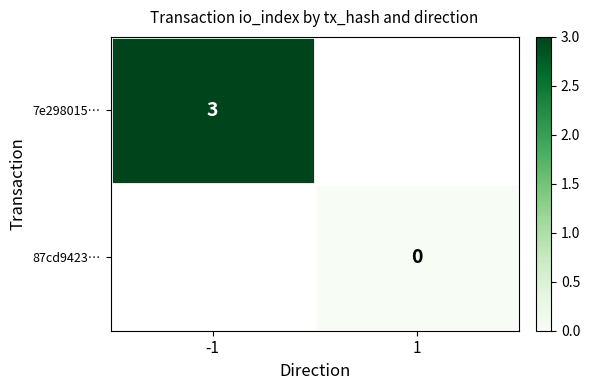

Is it true that 7e298015… equals 5 at -1?

False